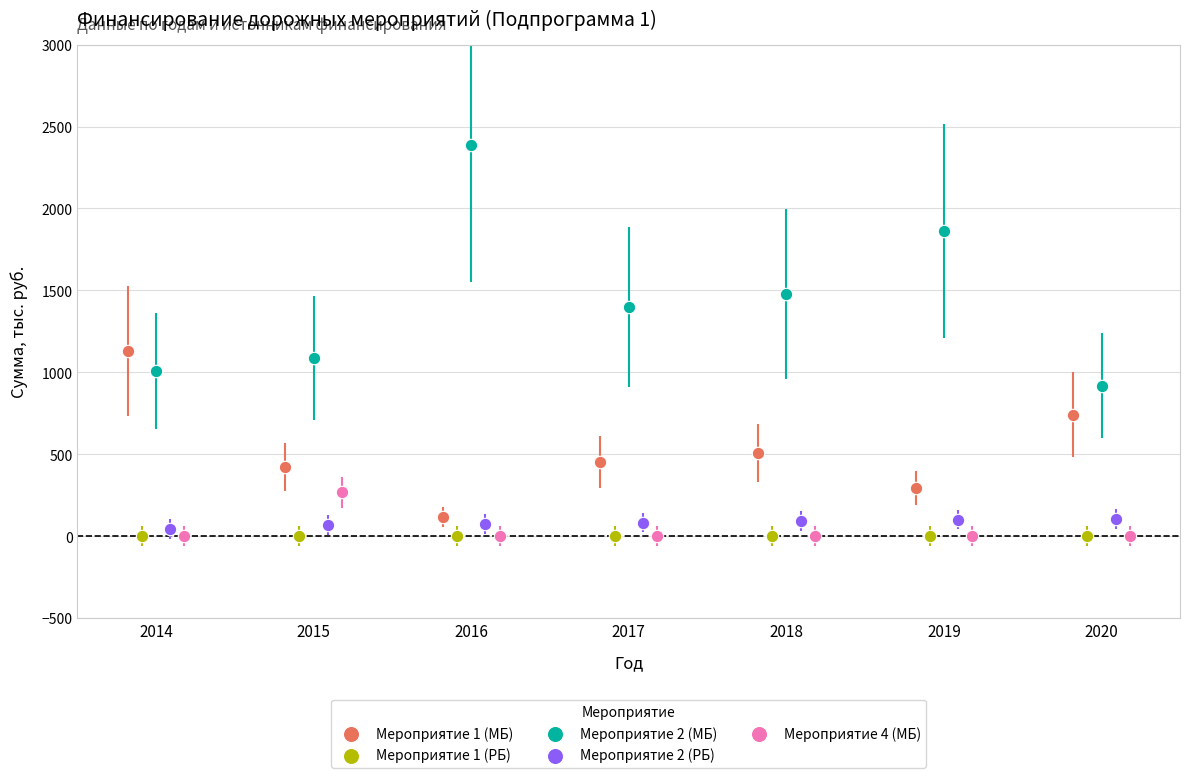

Which series reaches the maximum Y coordinate?

Мероприятие 2 (МБ)